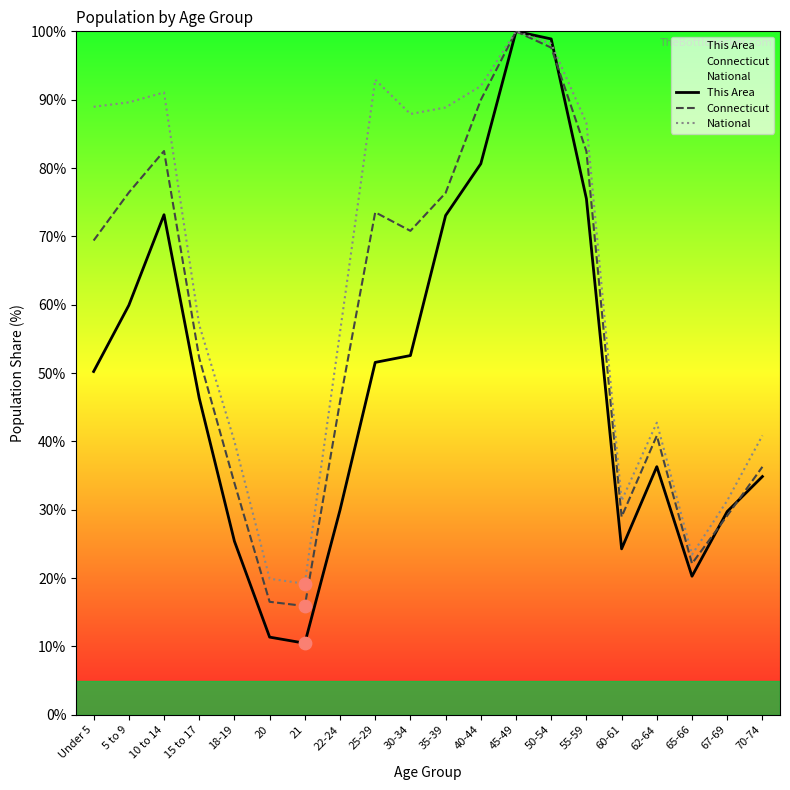

Which series contains the lowest Y value?

This Area